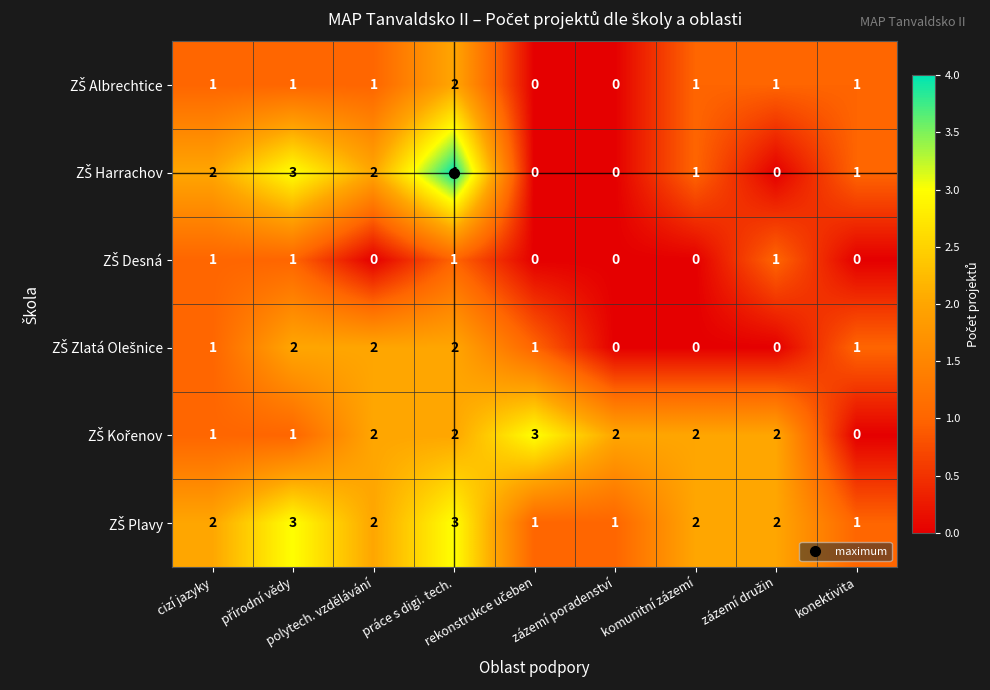

What is the greatest value displayed?

4